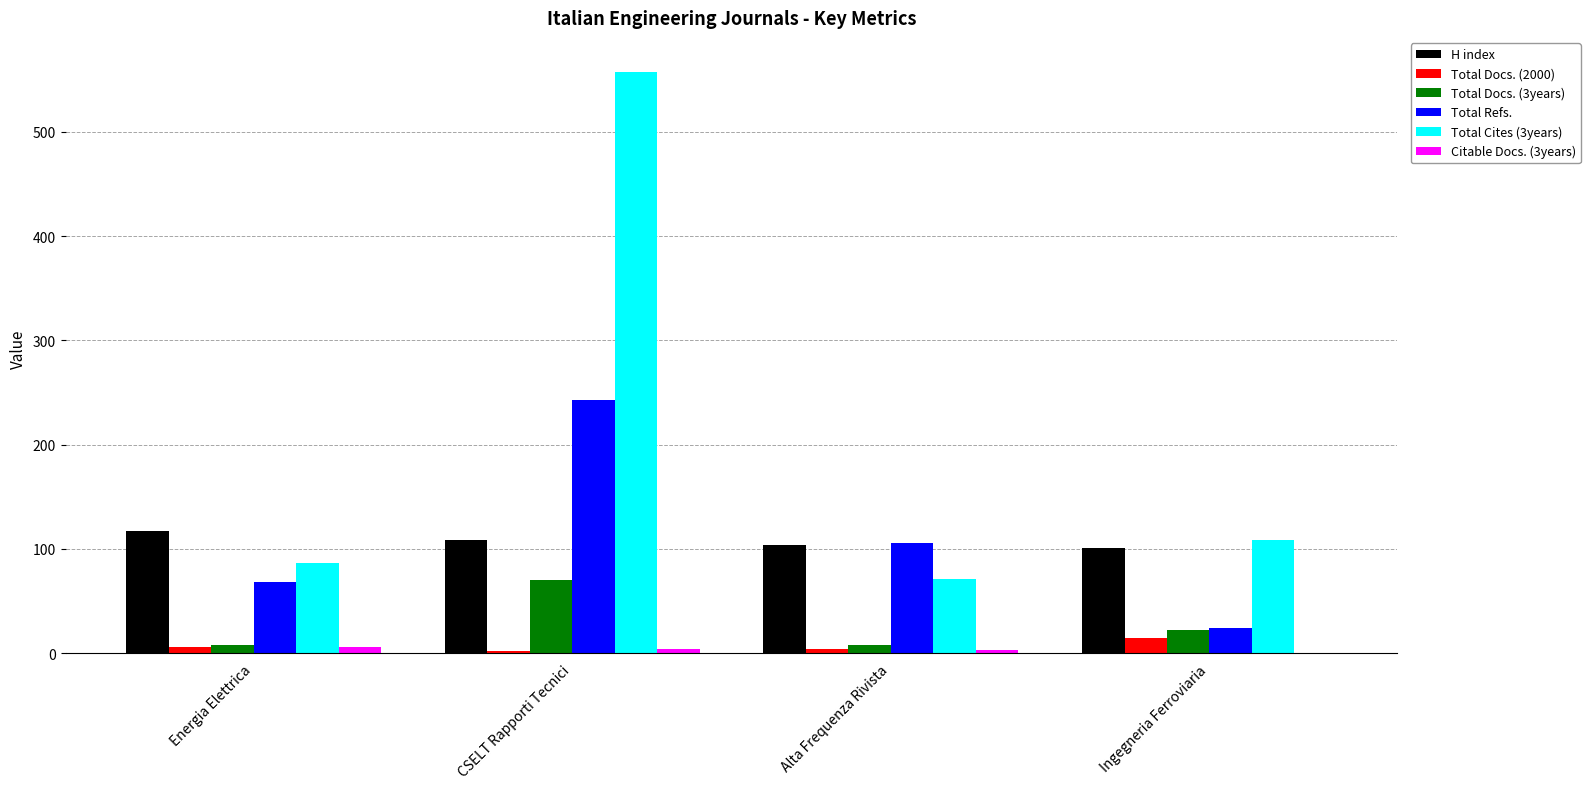

What are all the series names shown in the legend?

H index, Total Docs. (2000), Total Docs. (3years), Total Refs., Total Cites (3years), Citable Docs. (3years)